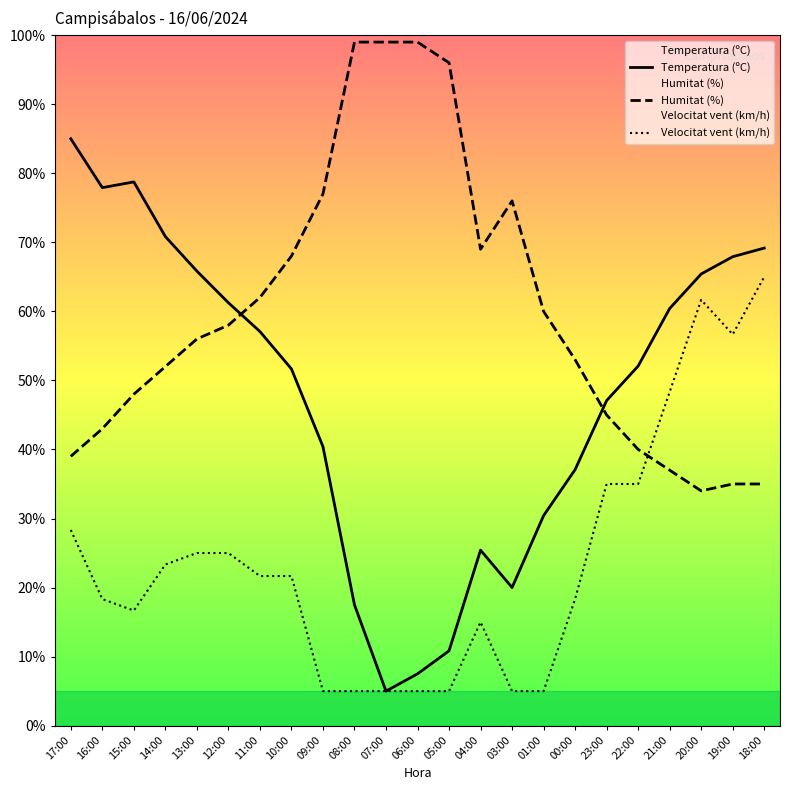

Which series changed the most between 00:00 and 18:00?

Velocitat vent (km/h)